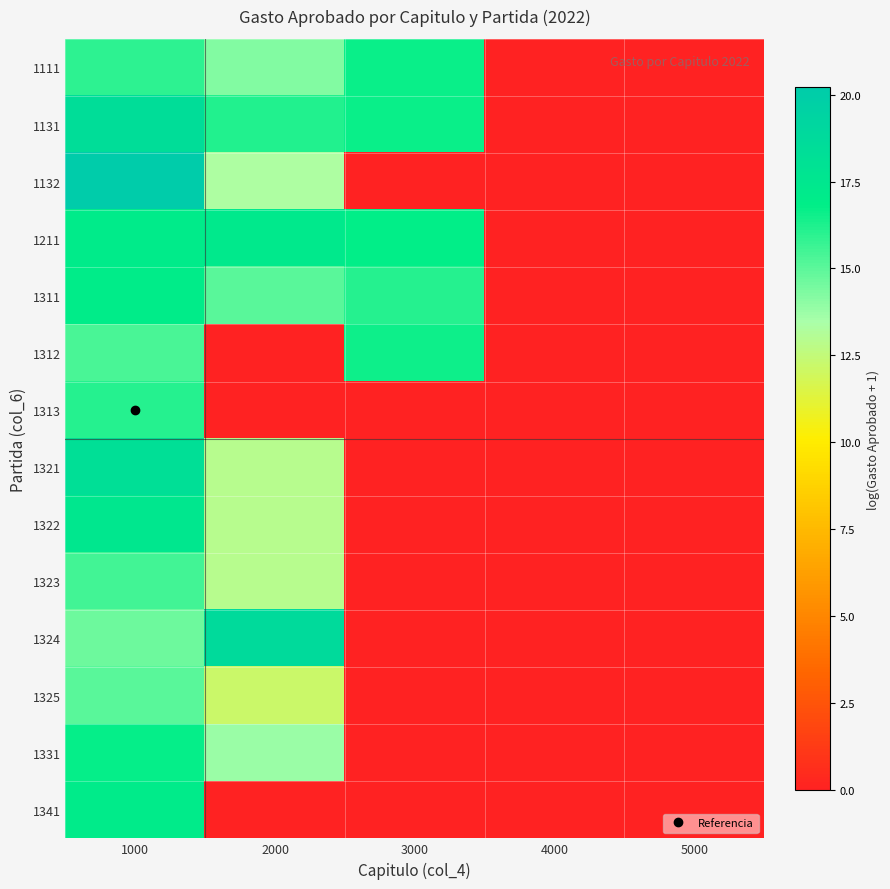

At how many categories does at least one series exceed 1?

3